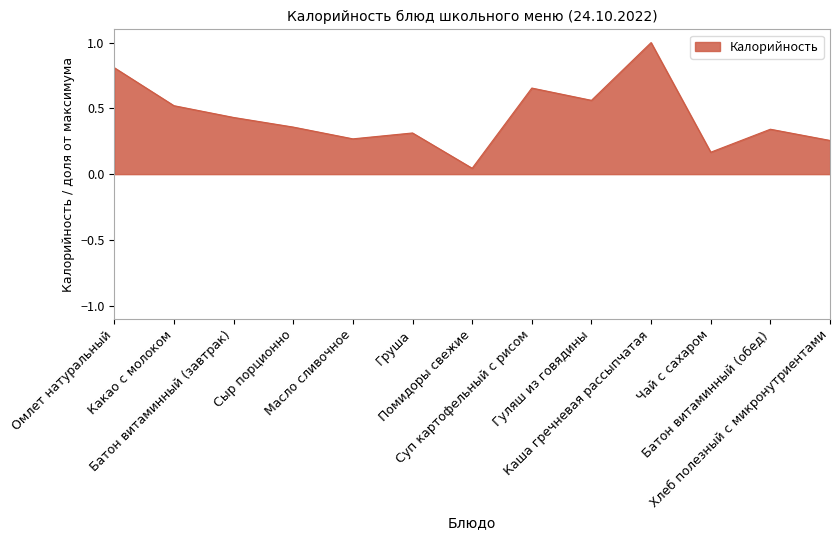

What is the maximum value shown in the chart?

1.0